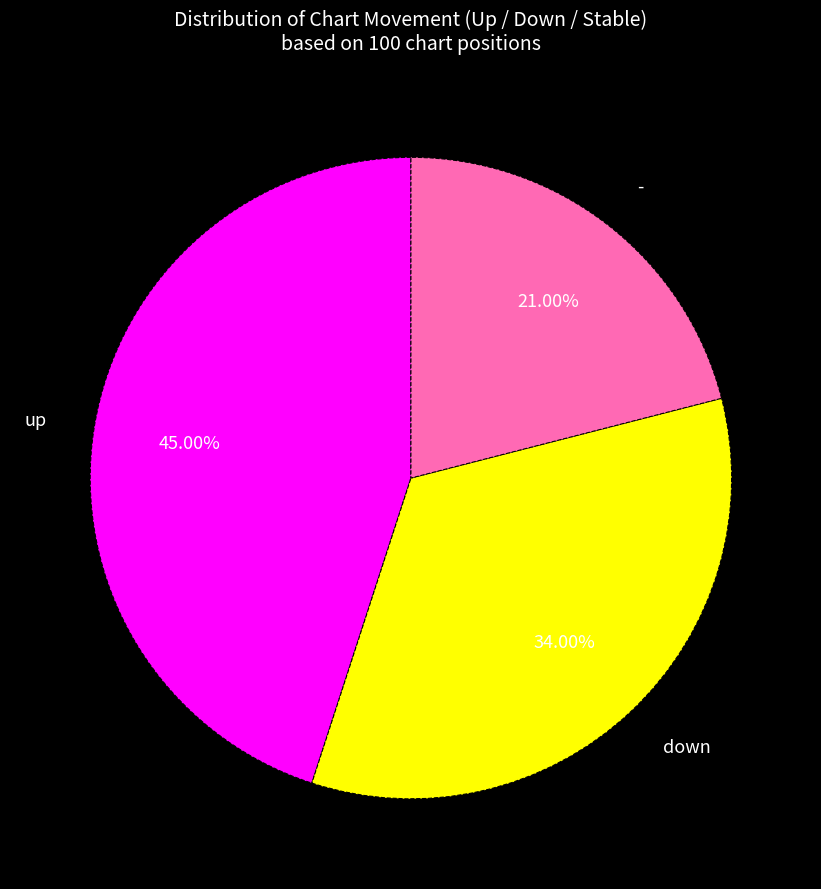

Is down the majority of the pie?

No